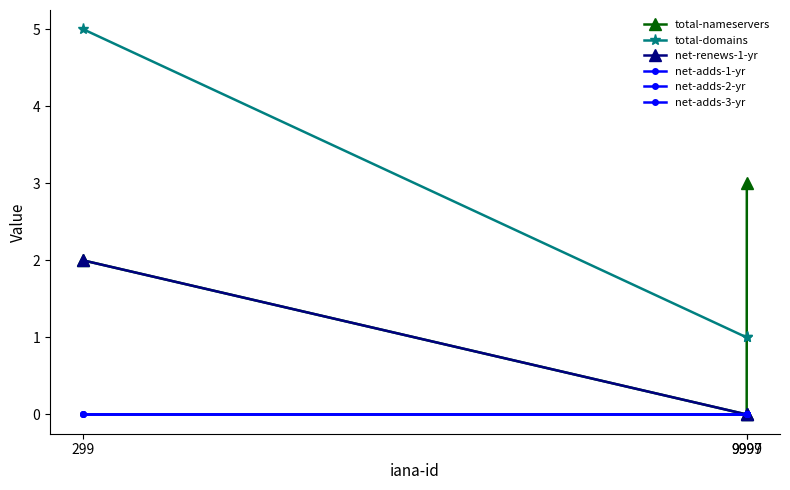

Is this an area chart (filled region under the line)?

No